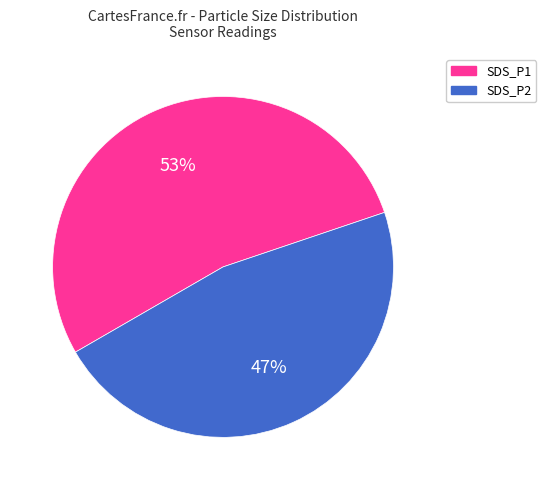

To the nearest percent, what percentage of the pie is SDS_P2?

47%